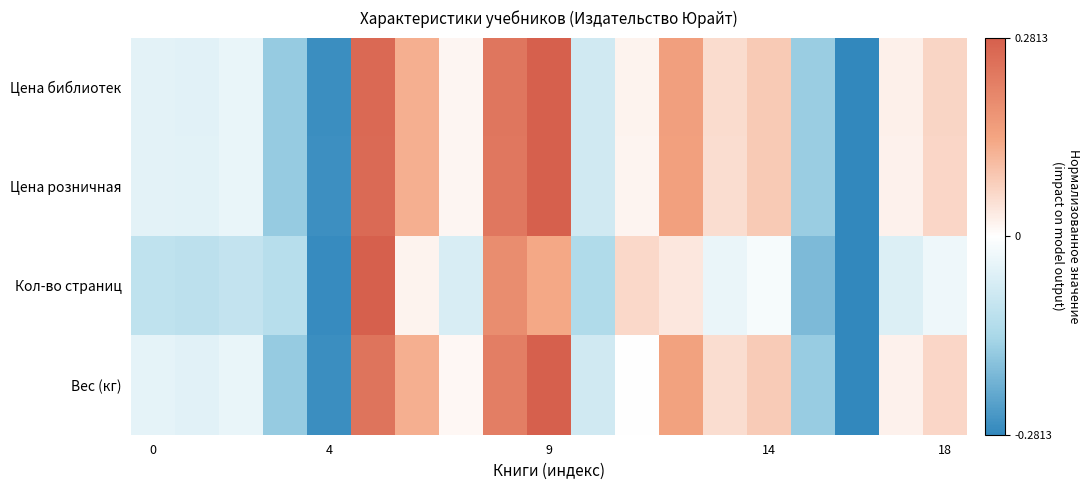

At how many categories does at least one series exceed 0?

11